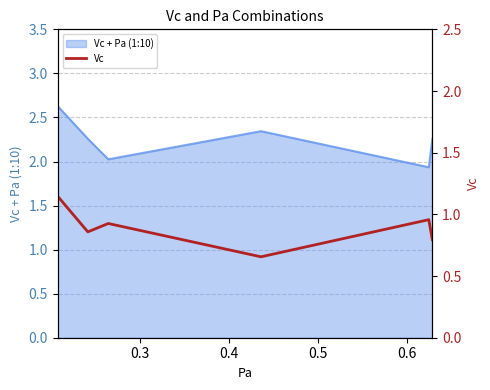

Reading left to right, what are all the values shown in this chart?

1.1	0.9	0.9	0.7	1.0	0.8